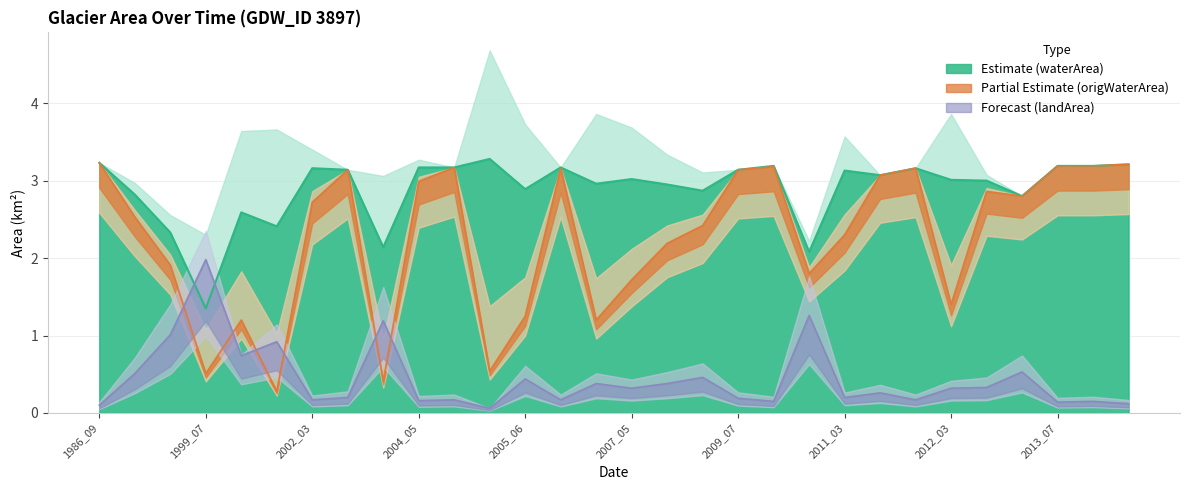

Rank the series by their maximum value, from lowest to highest.

landArea, origWaterArea, waterArea